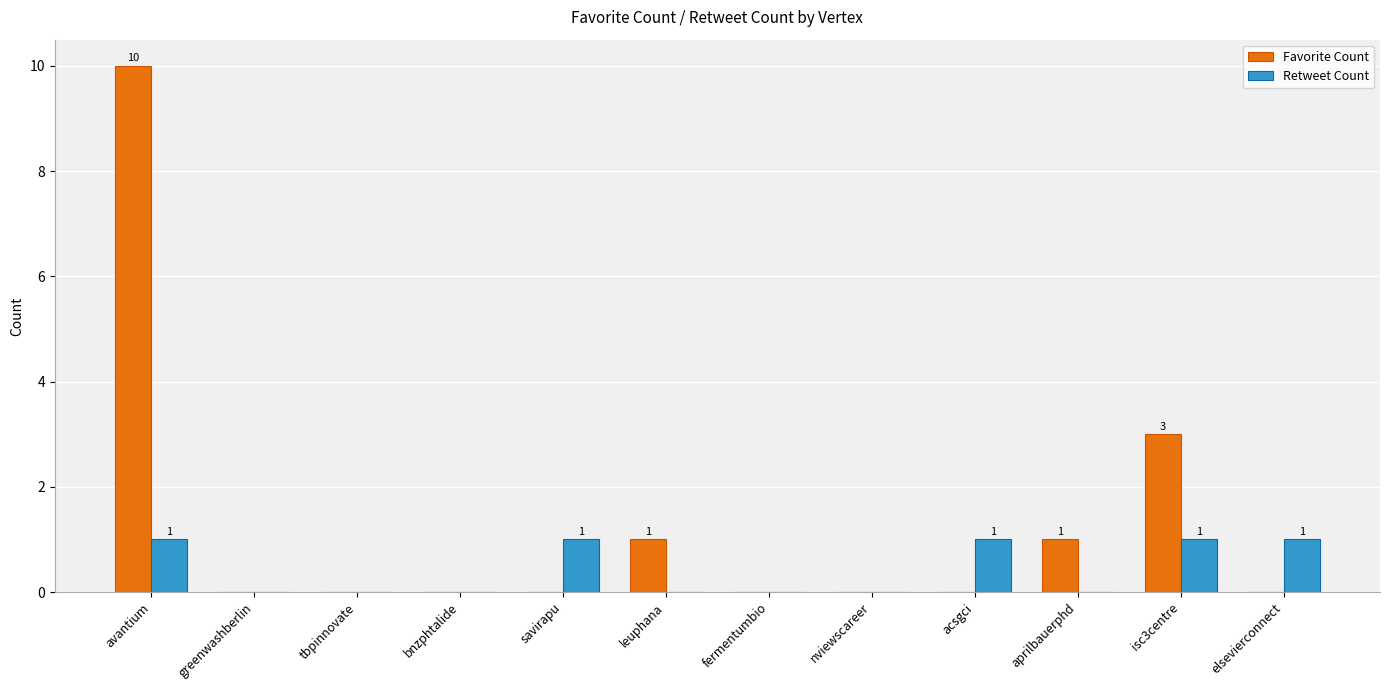

Between avantium and nviewscareer, which series saw the biggest shift?

Favorite Count